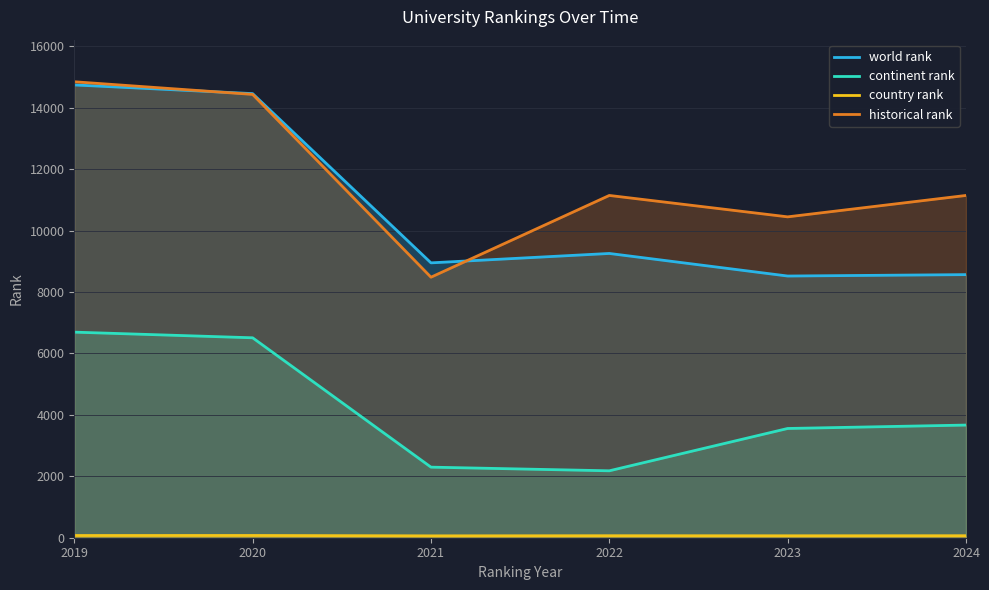

What is the total value across all series at 2023?

22589